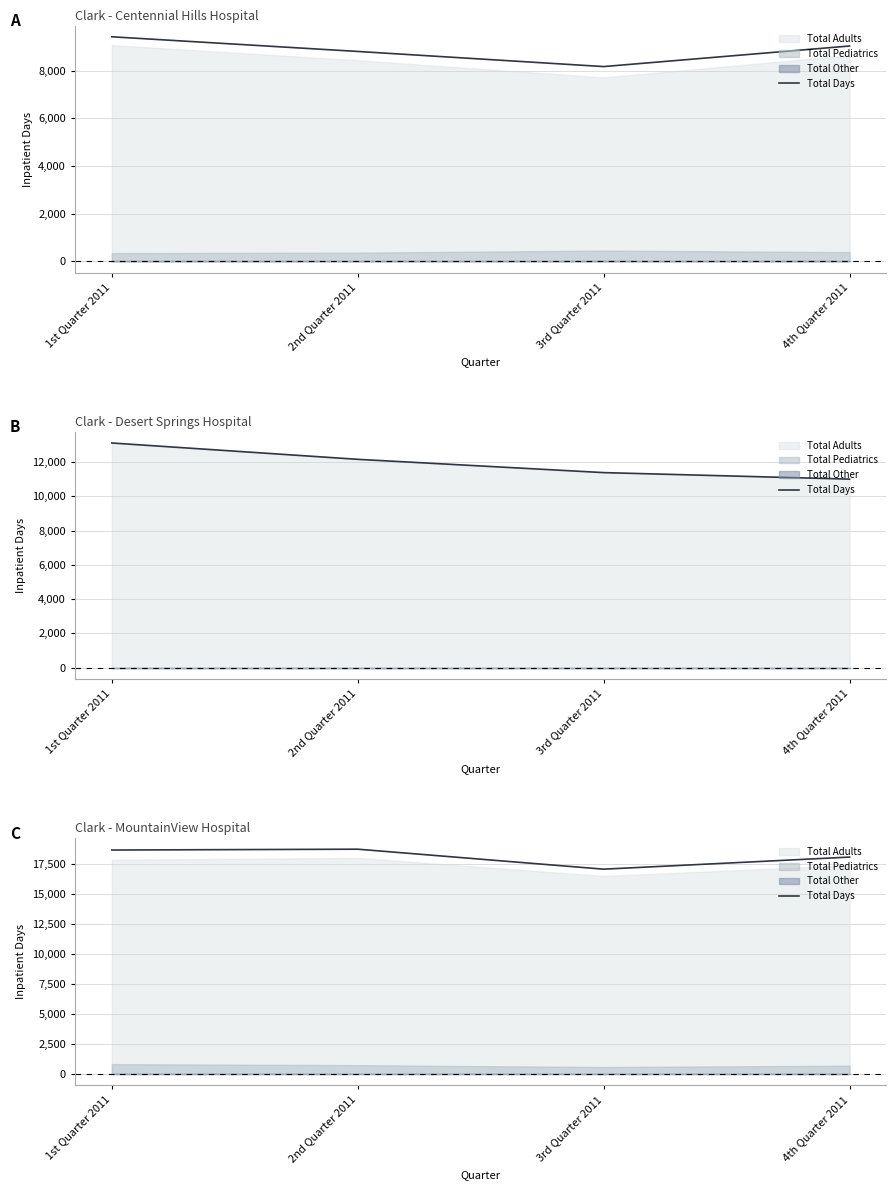

List the labels in order of value, smallest first.

3rd Quarter 2011, 4th Quarter 2011, 1st Quarter 2011, 2nd Quarter 2011